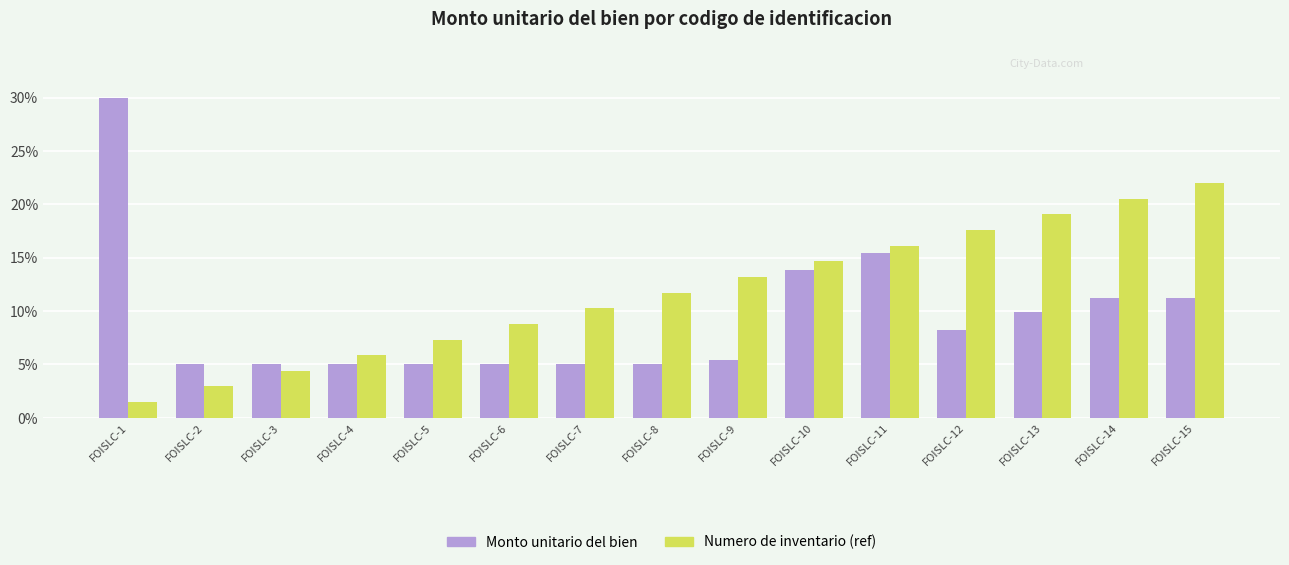

Reading right to left, what are all the values shown in this chart?

Monto unitario del bien: 11.2	11.2	9.9	8.2	15.4	13.9	5.4	5.0	5.0	5.0	5.0	5.0	5.0	5.0	30.0
Numero de inventario (ref): 22.0	20.5	19.1	17.6	16.1	14.7	13.2	11.7	10.3	8.8	7.3	5.9	4.4	2.9	1.5